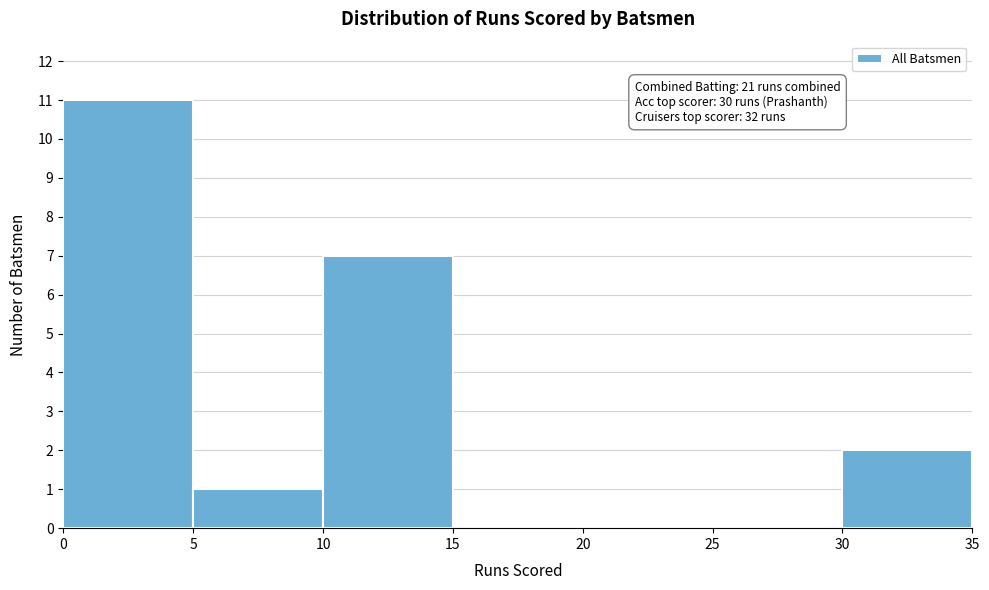

Which range on the x-axis has the tallest bar?

0 to 5